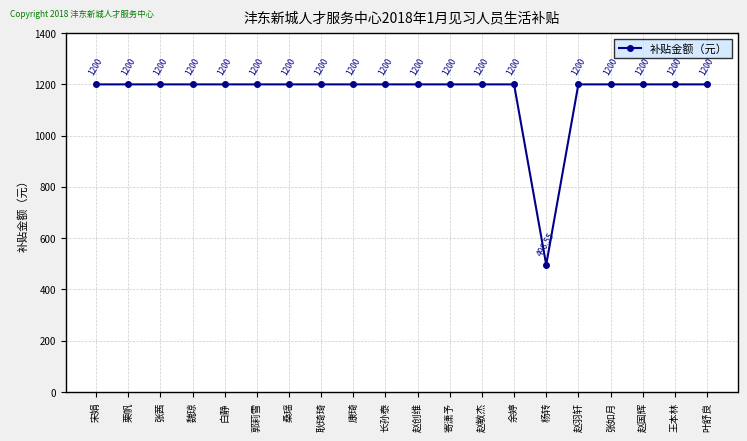

How many lines are shown in the chart?

1